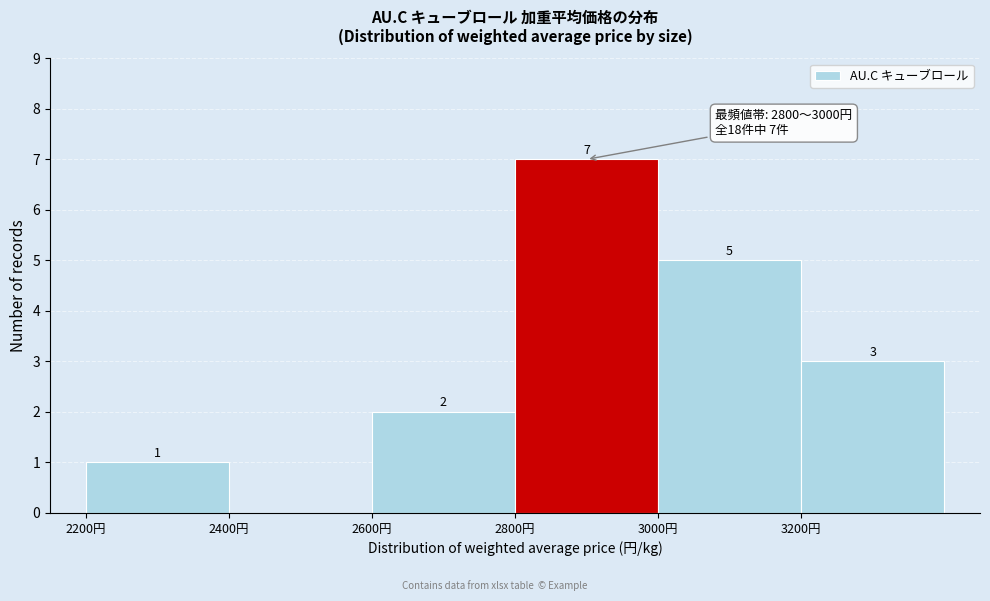

Over which range of the x-axis is the bar tallest?

2800 to 3000